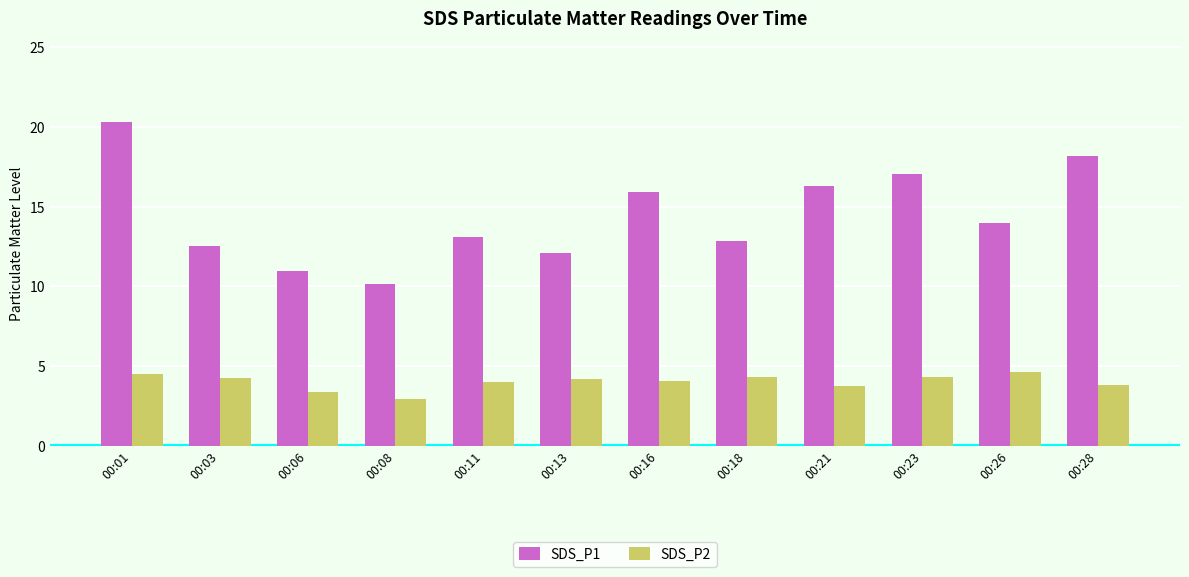

At how many categories does at least one series exceed 6?

12